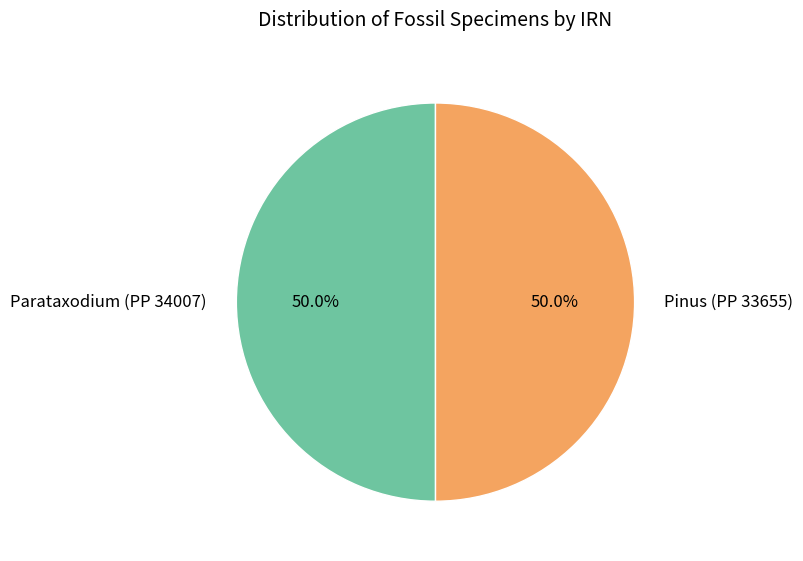

Approximately how many times larger is the value at Parataxodium (PP 34007) compared to Pinus (PP 33655)?

1.0